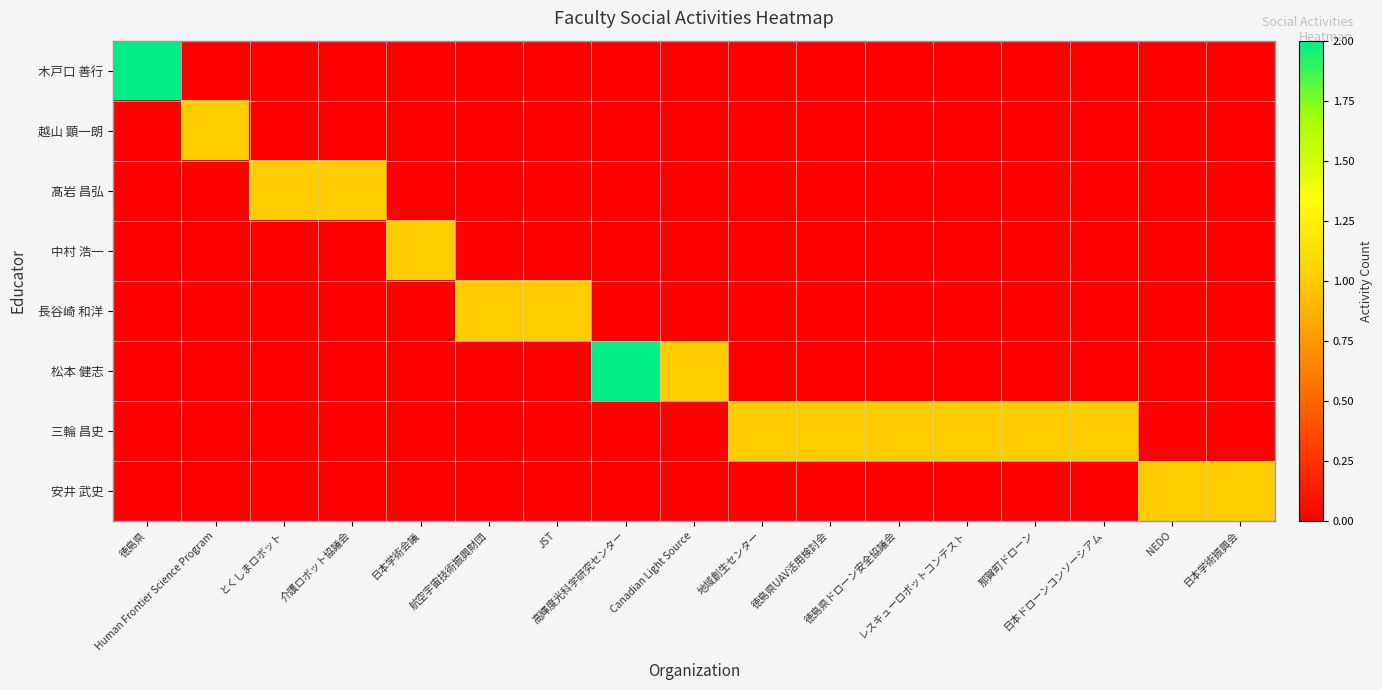

Which series has the largest total across all categories?

三輪 昌史